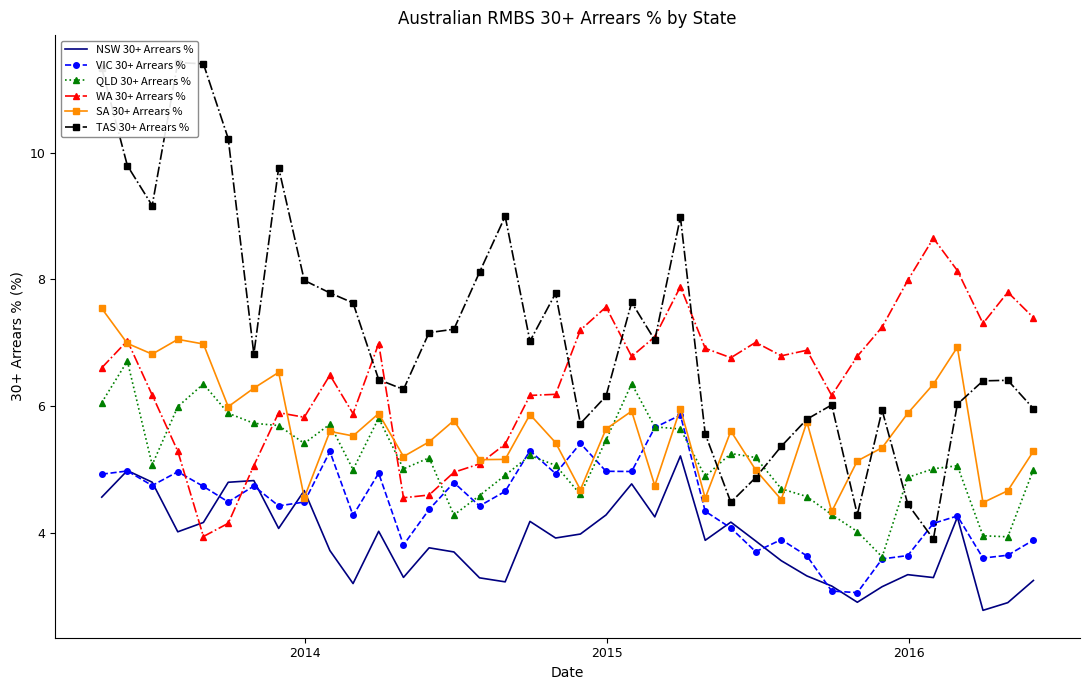

What is the maximum value for QLD 30+ Arrears %?

6.7